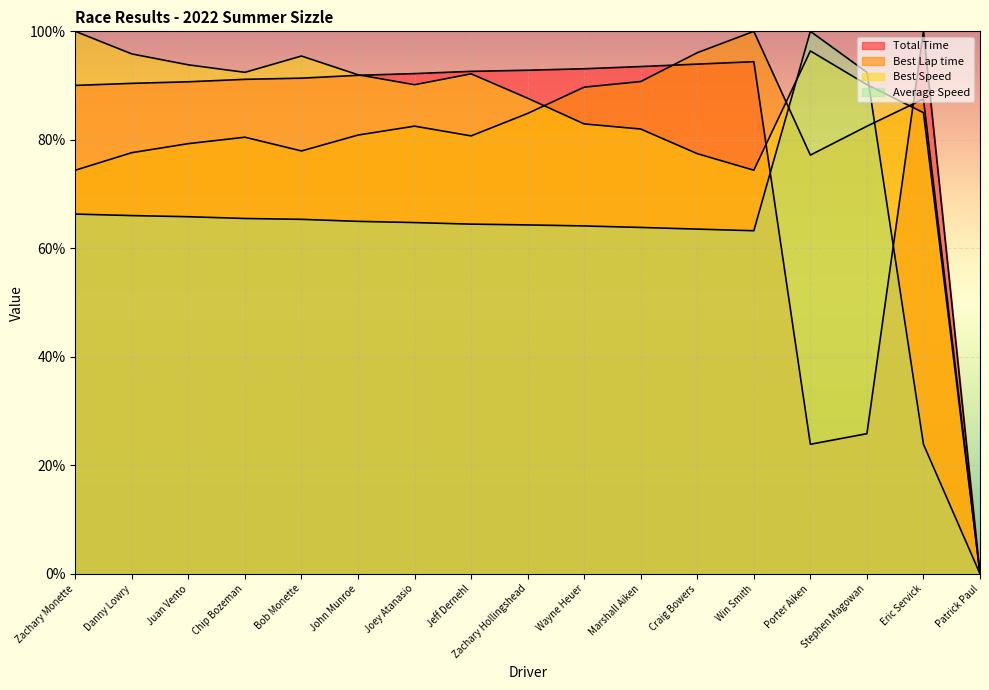

What are all the series names shown in the legend?

Total Time, Best Lap time, Best Speed, Average Speed